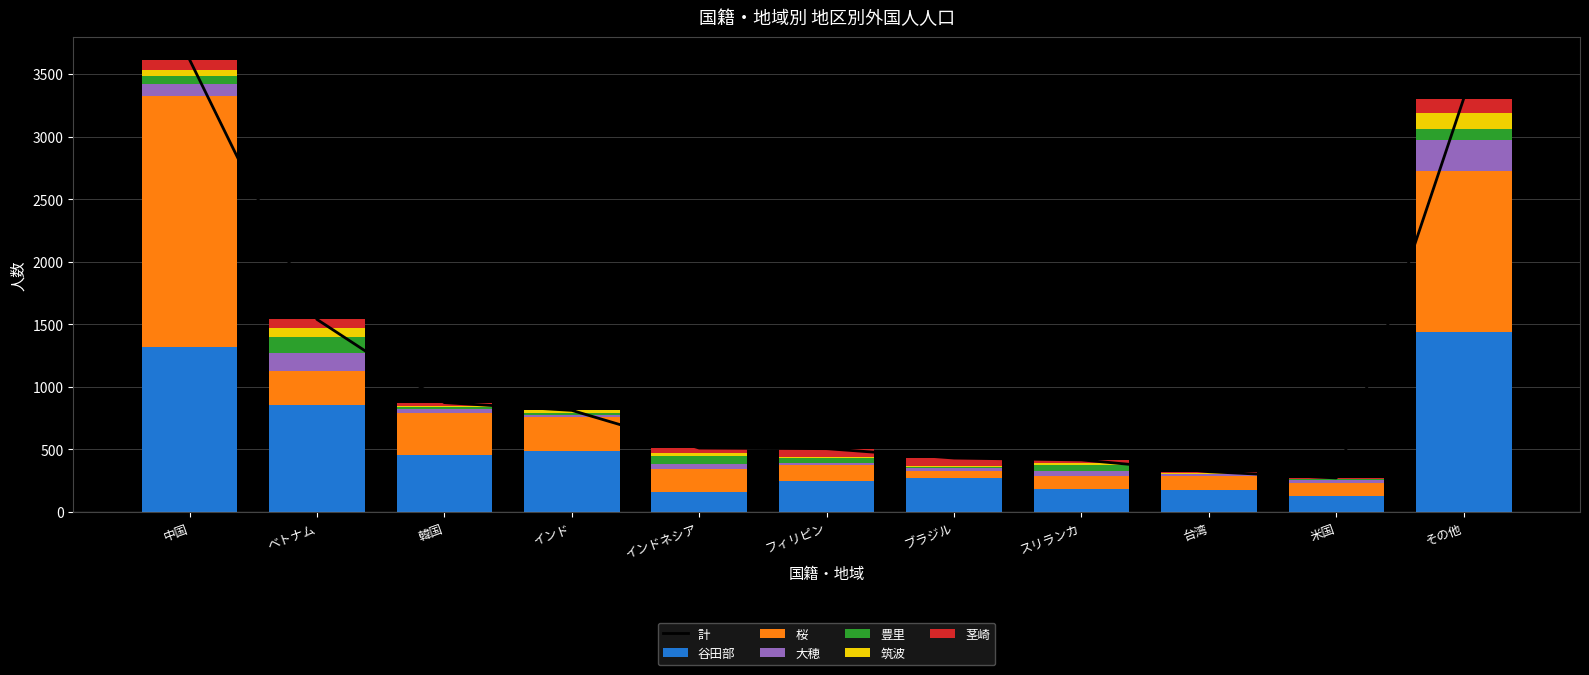

Between インド and 米国, which is larger?

インド